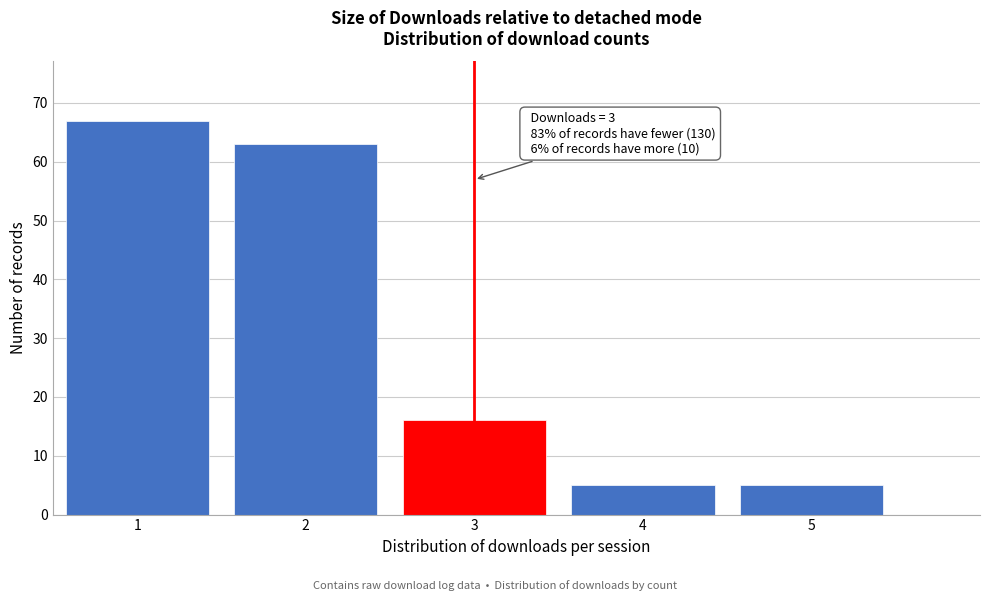

Reading left to right, transcribe all the data shown in this chart.

67	63	16	5	5